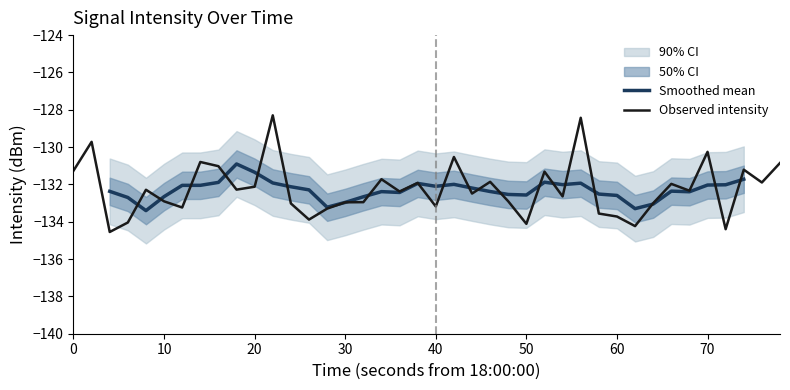

What is the sum of all values?

-5289.6